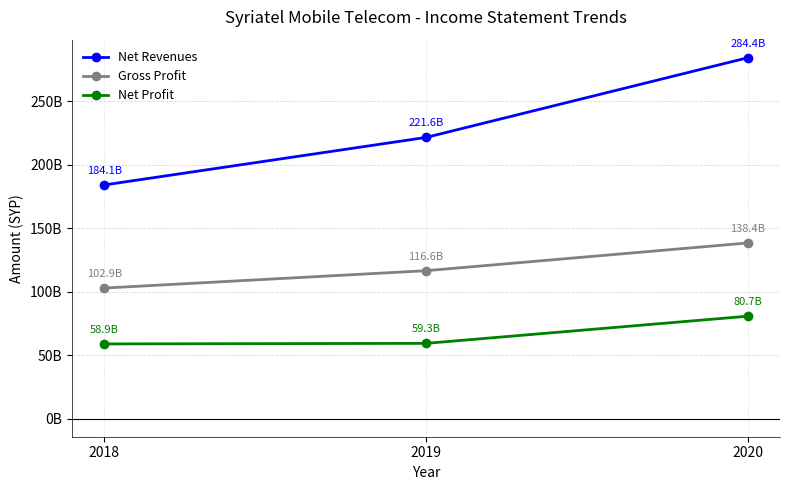

Is it true that Gross Profit equals 138432648866 at 2020?

True